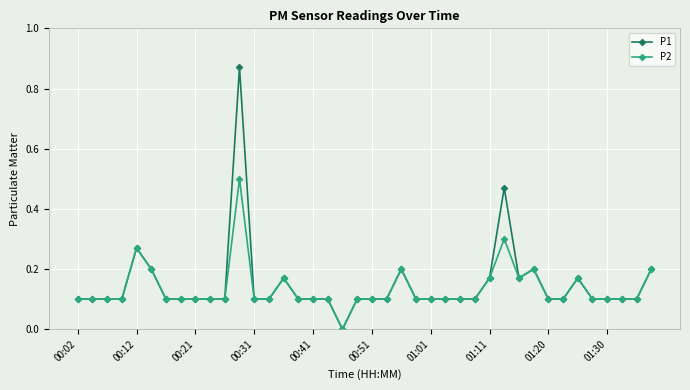

Which series has the largest range (max minus min)?

P1